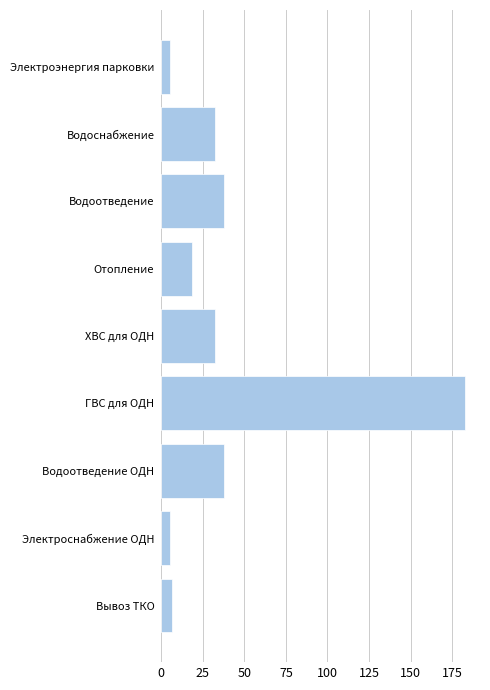

How many bars are there in total?

9